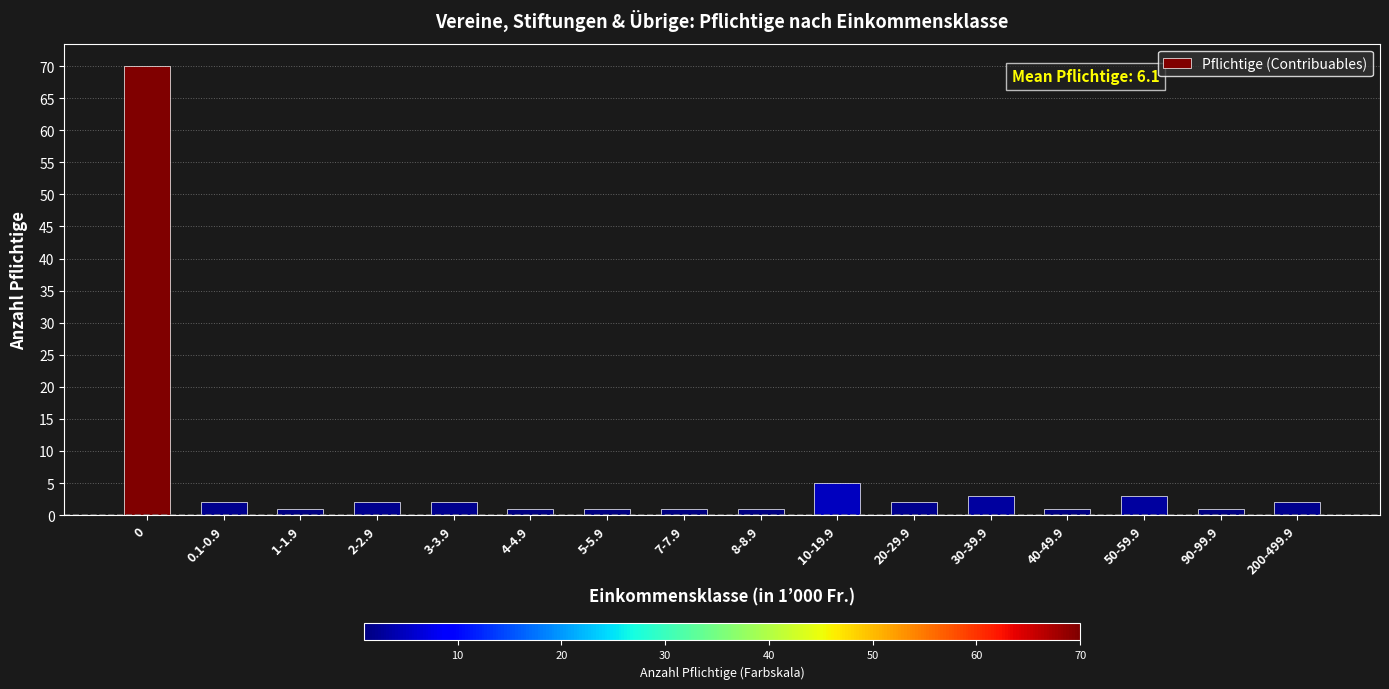

What is the difference between the values at 30-39.9 and 90-99.9?

2